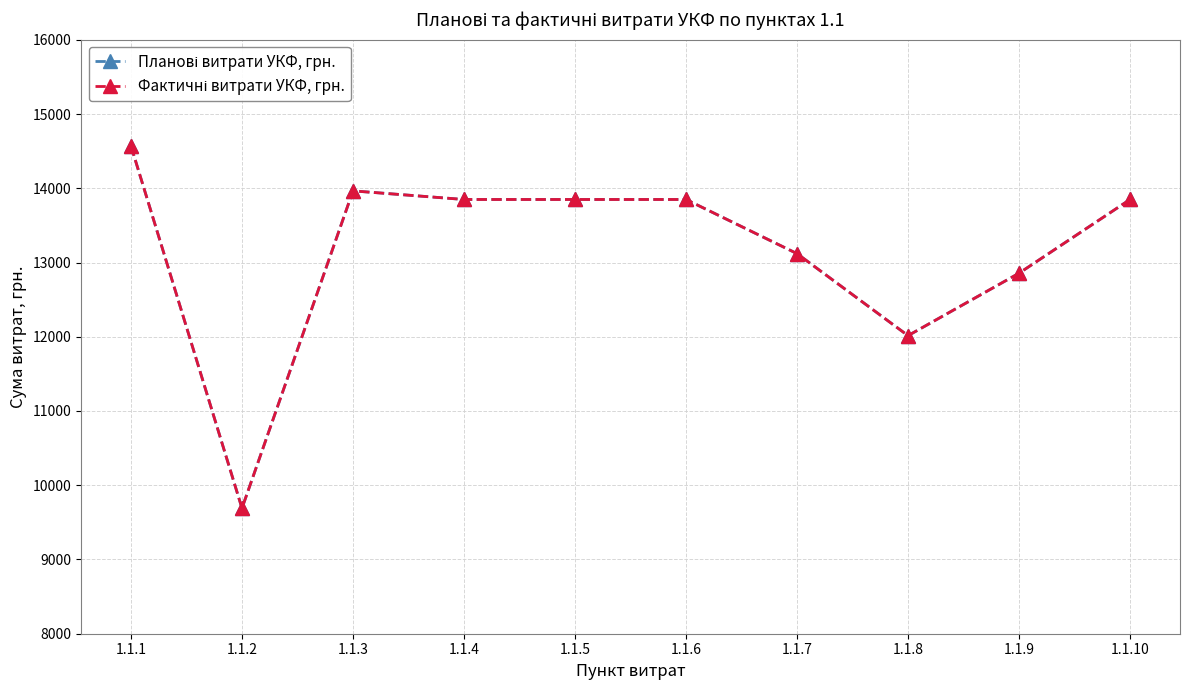

List the labels in order of Планові витрати УКФ, грн. value, largest first.

1.1.1, 1.1.3, 1.1.4, 1.1.5, 1.1.6, 1.1.10, 1.1.7, 1.1.9, 1.1.8, 1.1.2